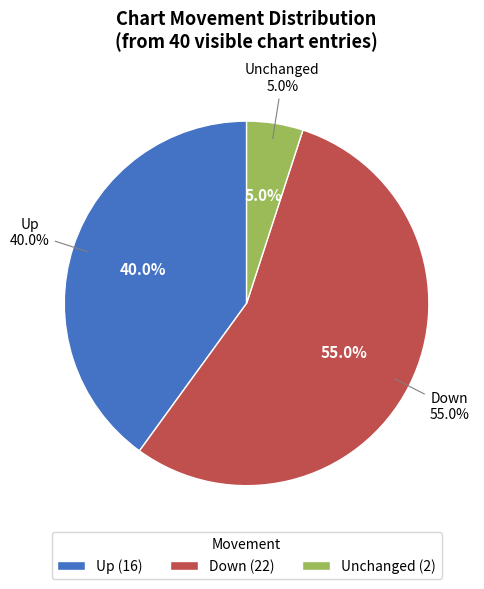

Is there any slice that represents more than half of the pie?

Yes